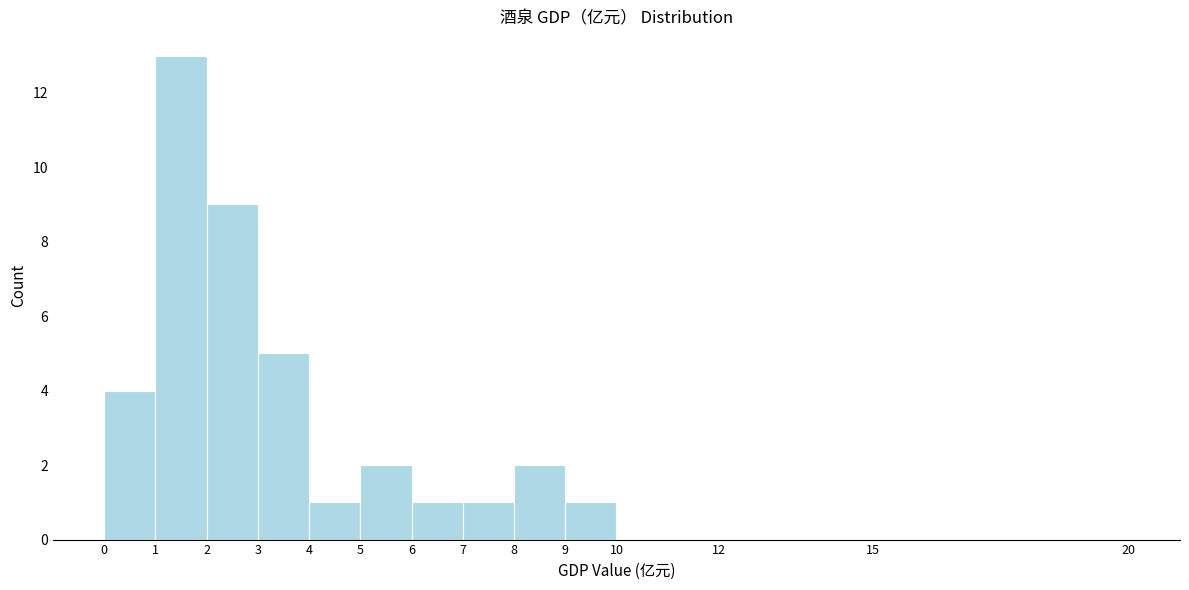

How tall is the bar that spans 8 to 9 on the x-axis? The values are not printed on the chart, so give them approximately, as read against the axis.

2